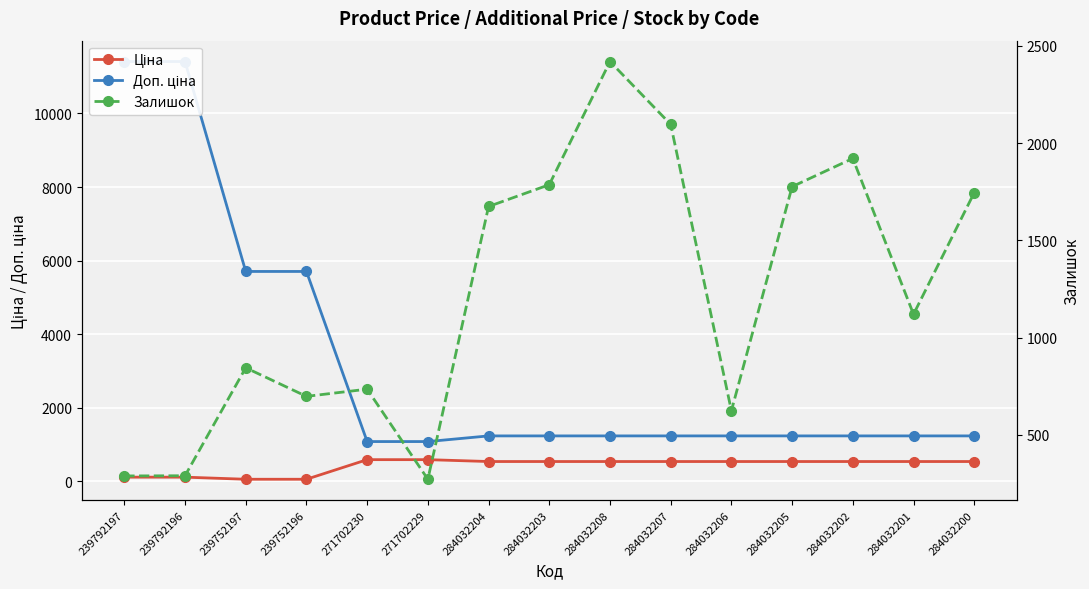

Between 271702229 and 239752197, which is larger?

271702229